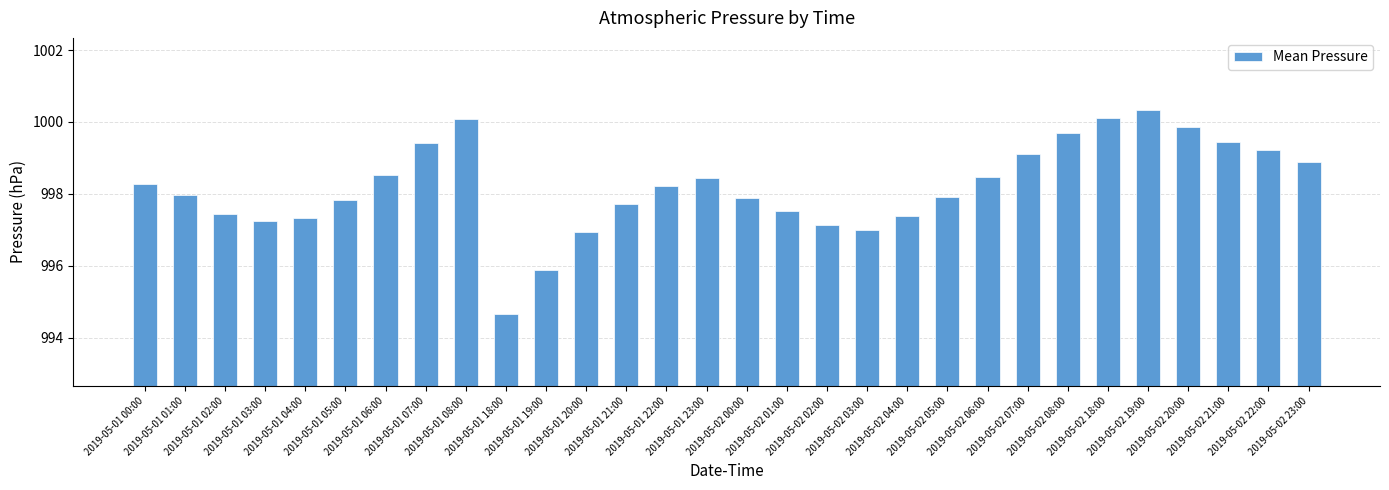

Which label corresponds to the smallest value in the chart?

2019-05-01 18:00